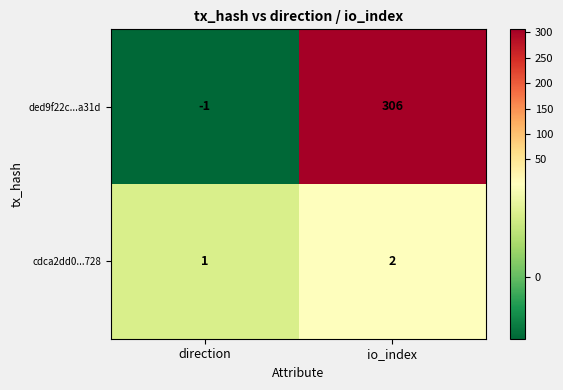

How many data points does each series have?

2